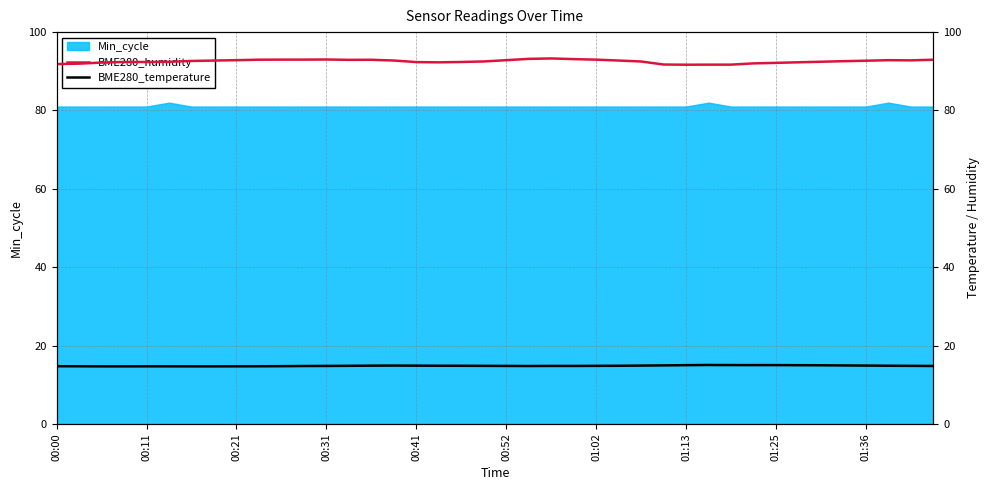

What position from the right is 11?

29